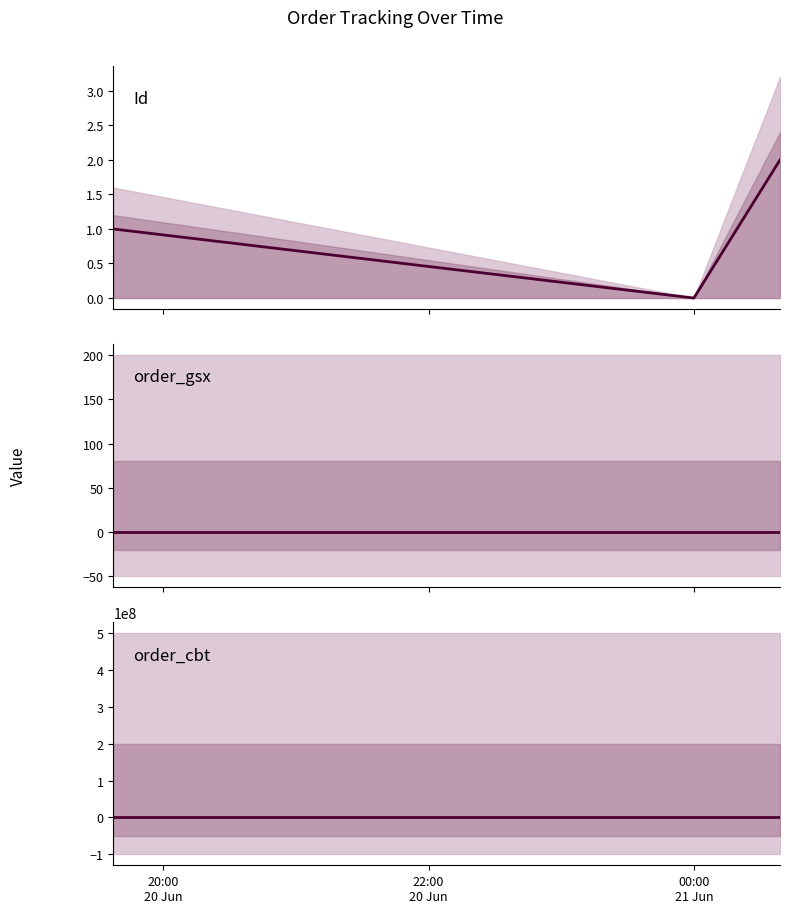

What is the label of the 3rd point from the left?

00:00
21 Jun